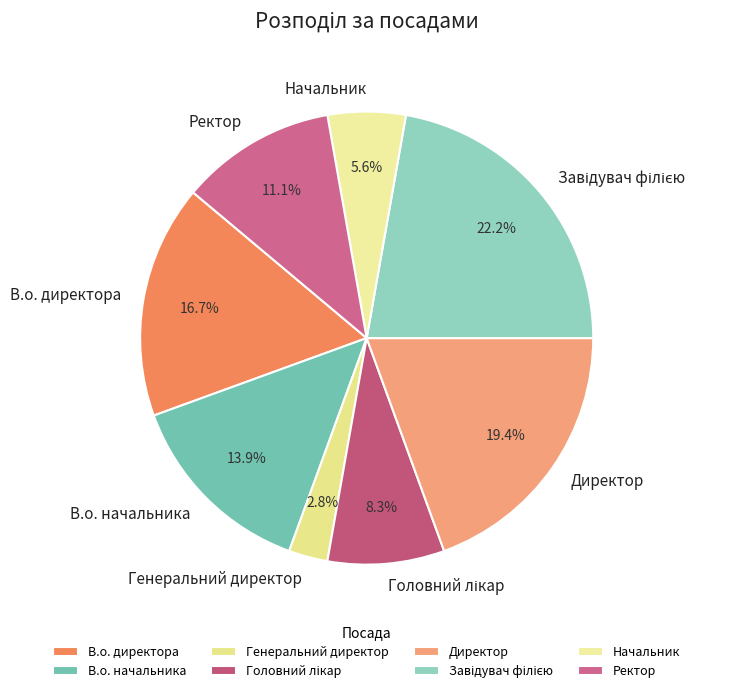

How many slices are in this pie chart?

8